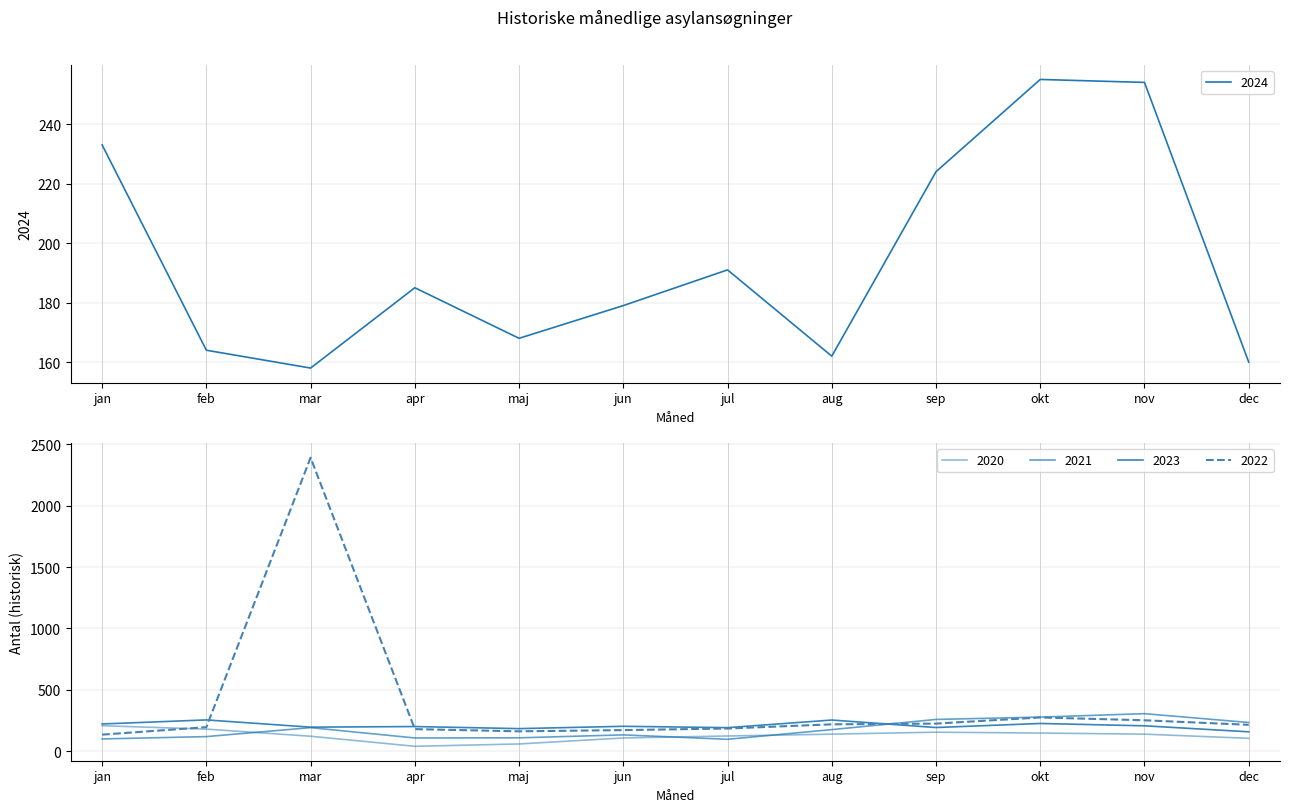

Reading left to right, what are all the values shown in this chart?

2020: jan=207	feb=179	mar=121	apr=39	maj=58	jun=107	jul=123	aug=138	sep=154	okt=147	nov=138	dec=104
2021: jan=99	feb=118	mar=191	apr=107	maj=108	jun=132	jul=96	aug=175	sep=258	okt=277	nov=305	dec=233
2022: jan=134	feb=195	mar=2392	apr=179	maj=161	jun=171	jul=184	aug=218	sep=224	okt=274	nov=251	dec=214
2023: jan=221	feb=254	mar=195	apr=200	maj=183	jun=202	jul=191	aug=253	sep=192	okt=225	nov=206	dec=157
2024: jan=233	feb=164	mar=158	apr=185	maj=168	jun=179	jul=191	aug=162	sep=224	okt=255	nov=254	dec=160